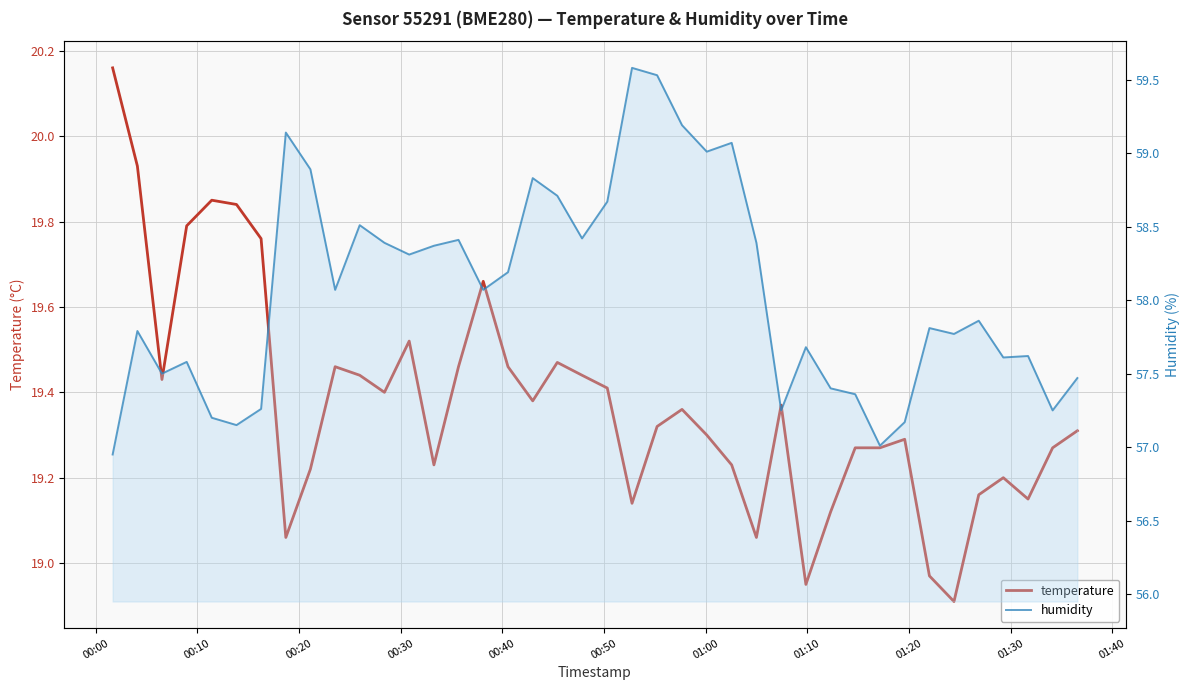

Reading left to right, what are all the values shown in this chart?

temperature: 20.2	19.9	19.4	19.8	19.9	19.8	19.8	19.1	19.2	19.5	19.4	19.4	19.5	19.2	19.5	19.7	19.5	19.4	19.5	19.4	19.4	19.1	19.3	19.4	19.3	19.2	19.1	19.4	18.9	19.1	19.3	19.3	19.3	19.0	18.9	19.2	19.2	19.1	19.3	19.3
humidity: 57.0	57.8	57.5	57.6	57.2	57.1	57.3	59.1	58.9	58.1	58.5	58.4	58.3	58.4	58.4	58.1	58.2	58.8	58.7	58.4	58.7	59.6	59.5	59.2	59.0	59.1	58.4	57.2	57.7	57.4	57.4	57.0	57.2	57.8	57.8	57.9	57.6	57.6	57.2	57.5